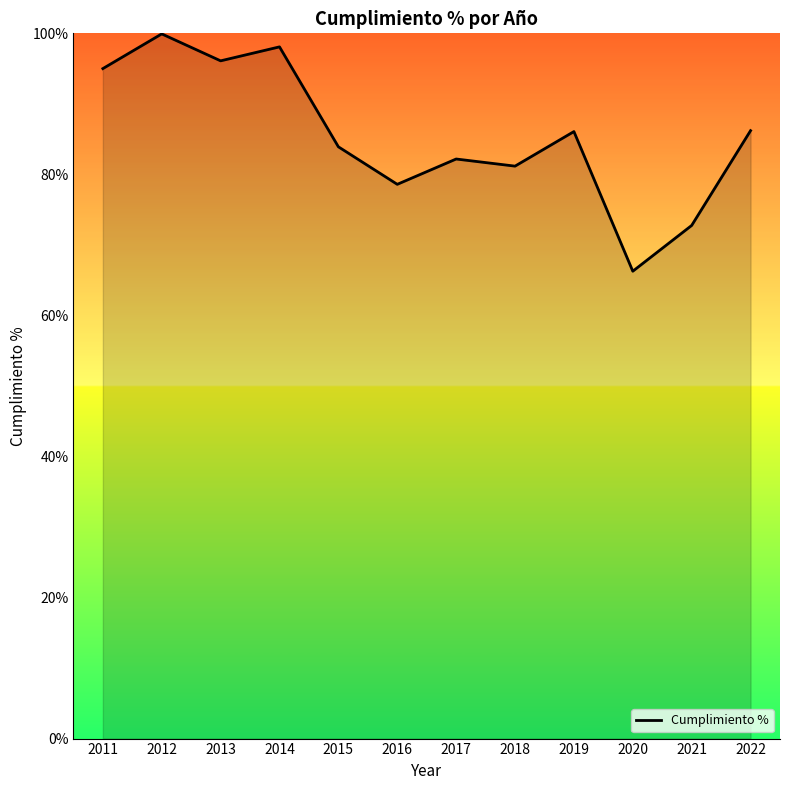

How many points are lower than both their immediate neighbors (excluding endpoints)?

4